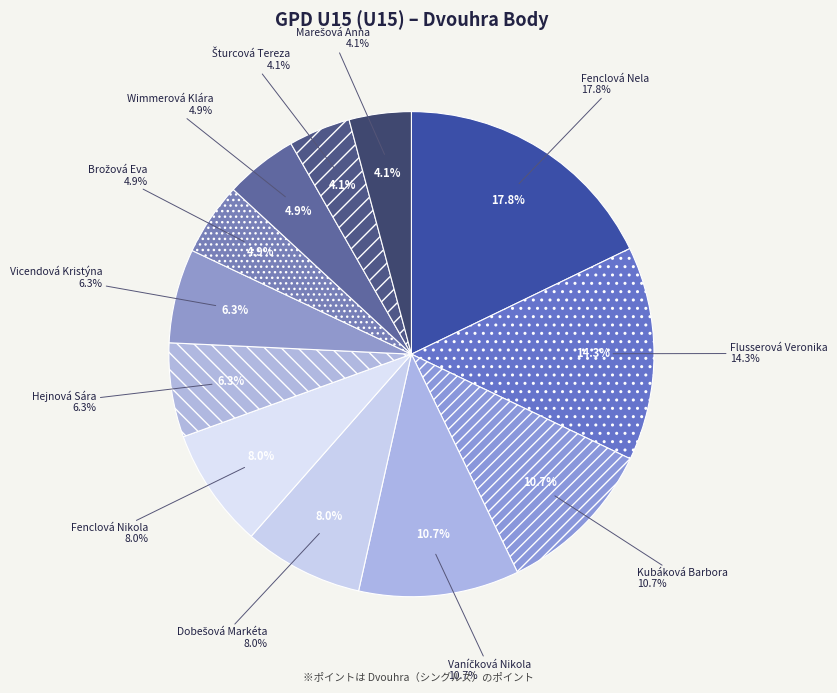

To the nearest percent, what portion does Šturcová Tereza represent?

4%